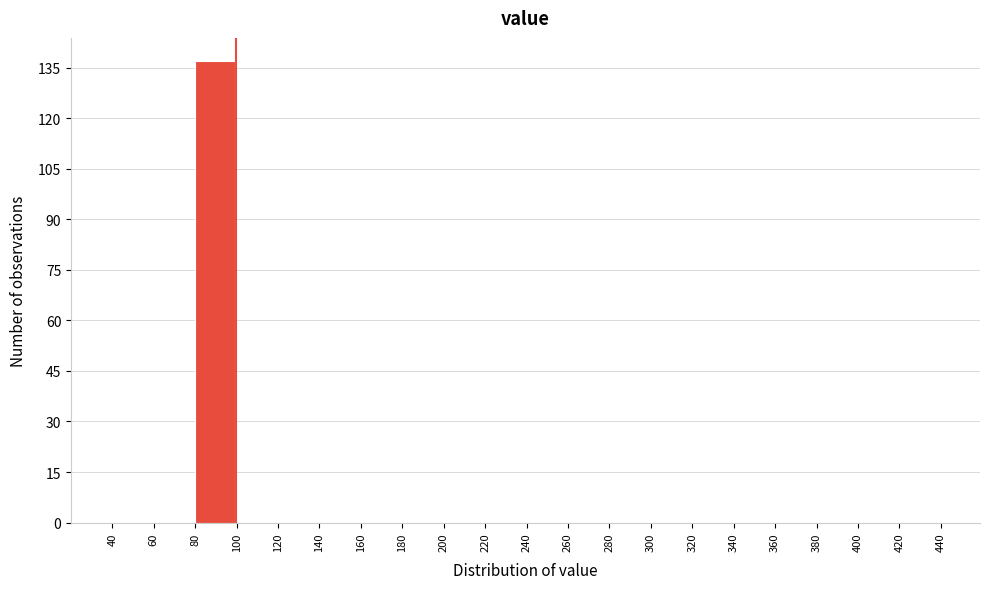

Reading left to right, list every bar in this chart as the range it spans on the x-axis followed by its height. The values are not printed on the chart, so give them approximately, as read against the axis.

40 to 60: 0
60 to 80: 0
80 to 100: 138
100 to 120: 0
120 to 140: 0
140 to 160: 0
160 to 180: 0
180 to 200: 0
200 to 220: 0
220 to 240: 0
240 to 260: 0
260 to 280: 0
280 to 300: 0
300 to 320: 0
320 to 340: 0
340 to 360: 0
360 to 380: 0
380 to 400: 0
400 to 420: 0
420 to 440: 0